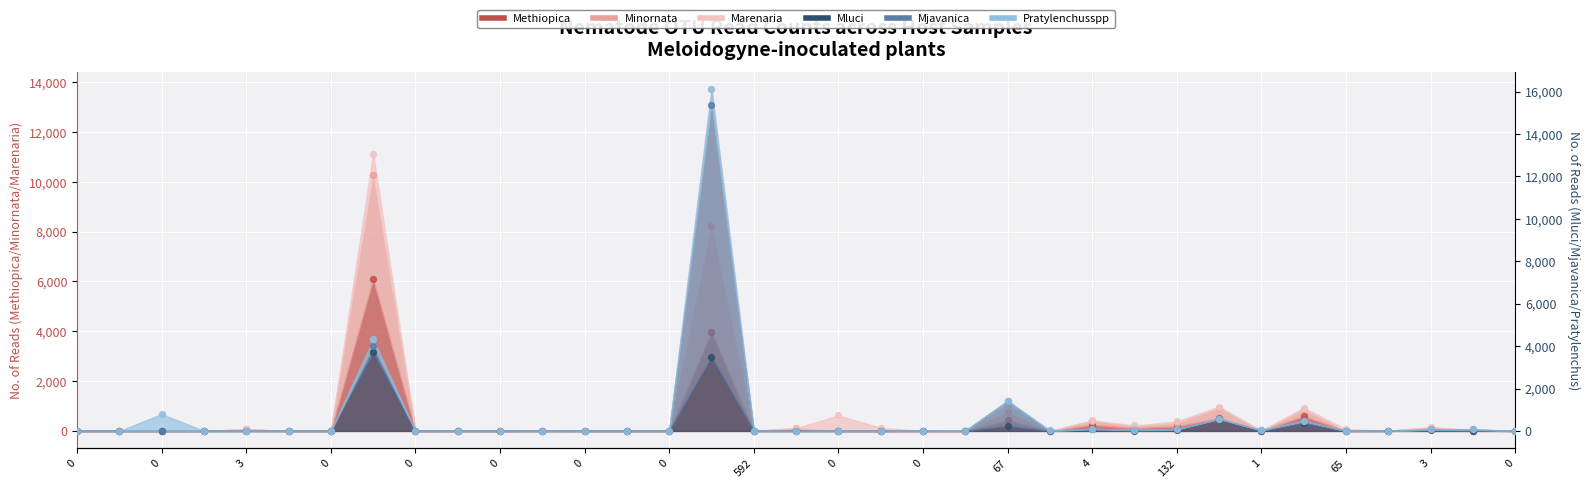

Is the value of Mluci at Mincognita greater than the value of Methiopica at 21?

No